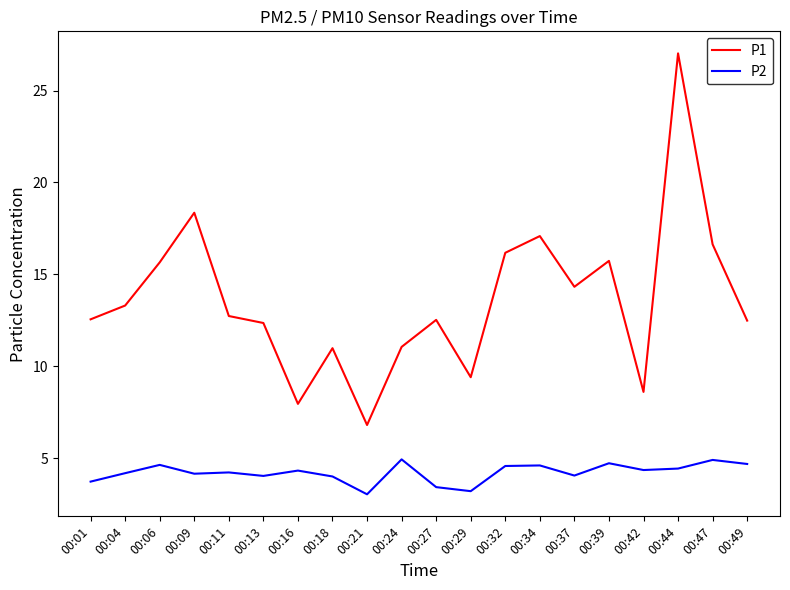

What is the highest value of the P1 series?

27.0